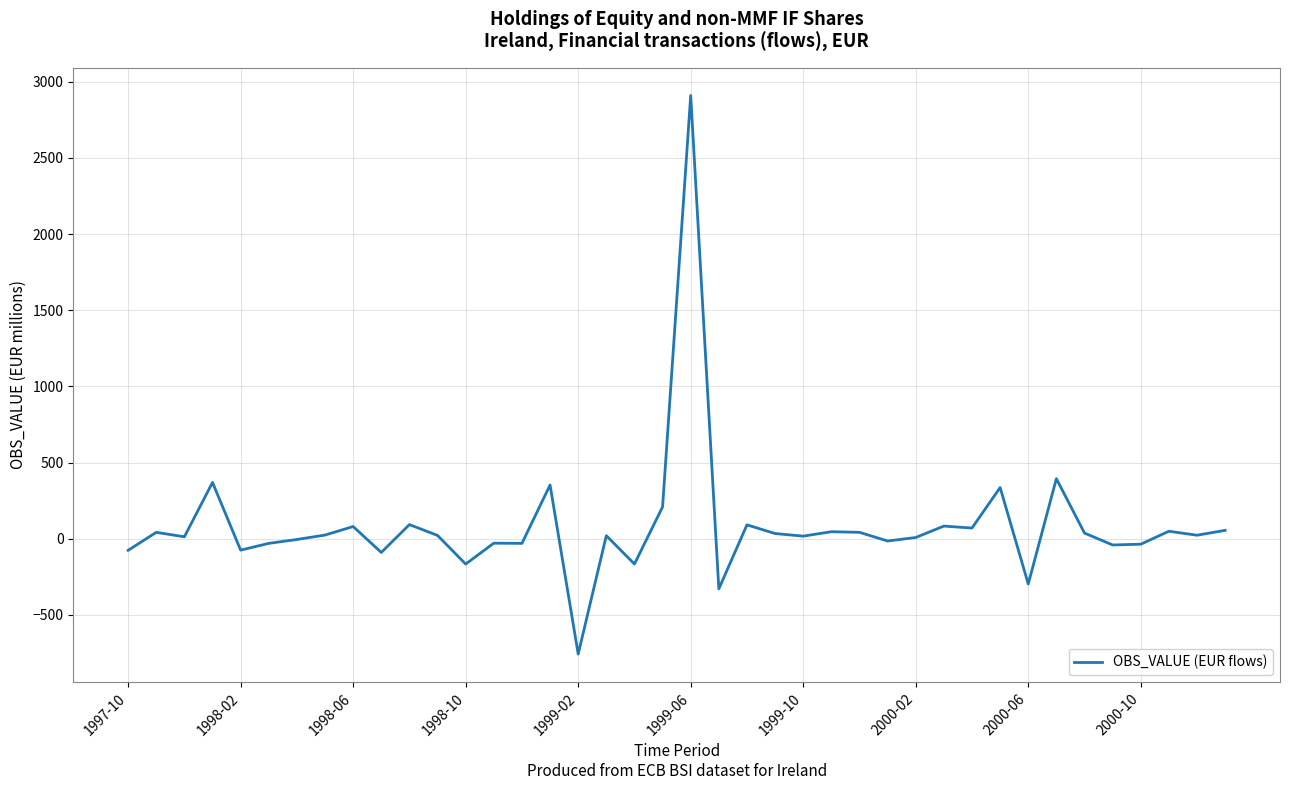

What is the maximum value shown in the chart?

2909.0